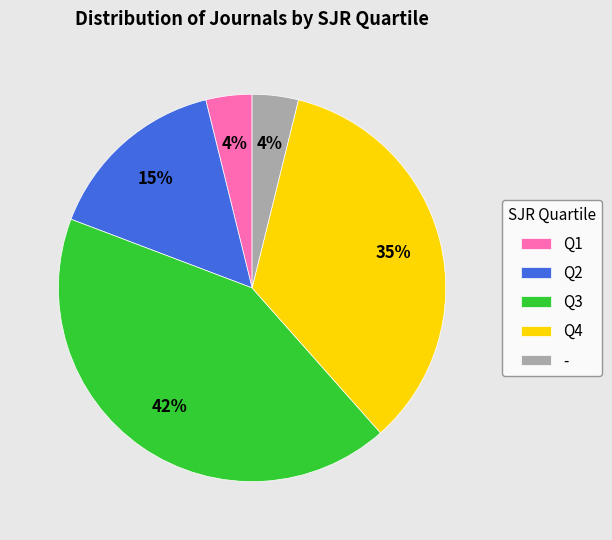

Does any single category account for the majority?

No